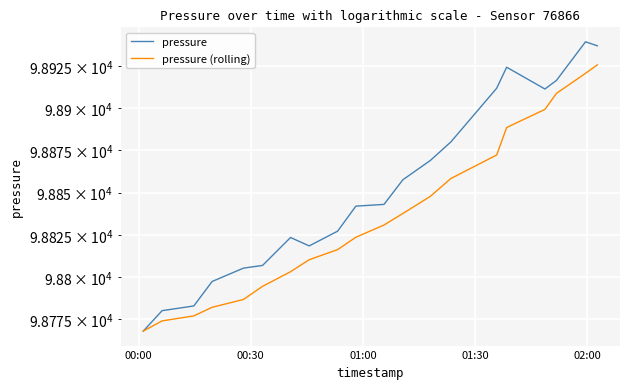

True or false: pressure and pressure (rolling) cross at least once.

False